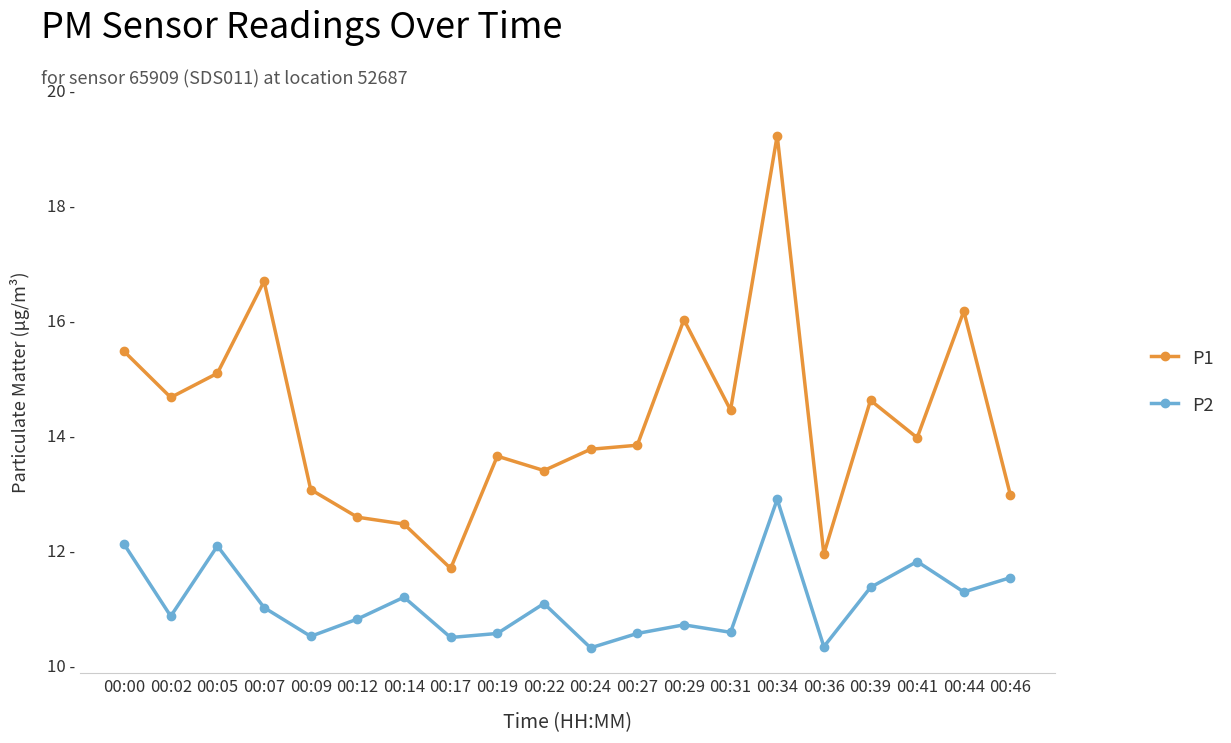

Is the value of P1 at 00:02 greater than the value of P2 at 00:24?

Yes